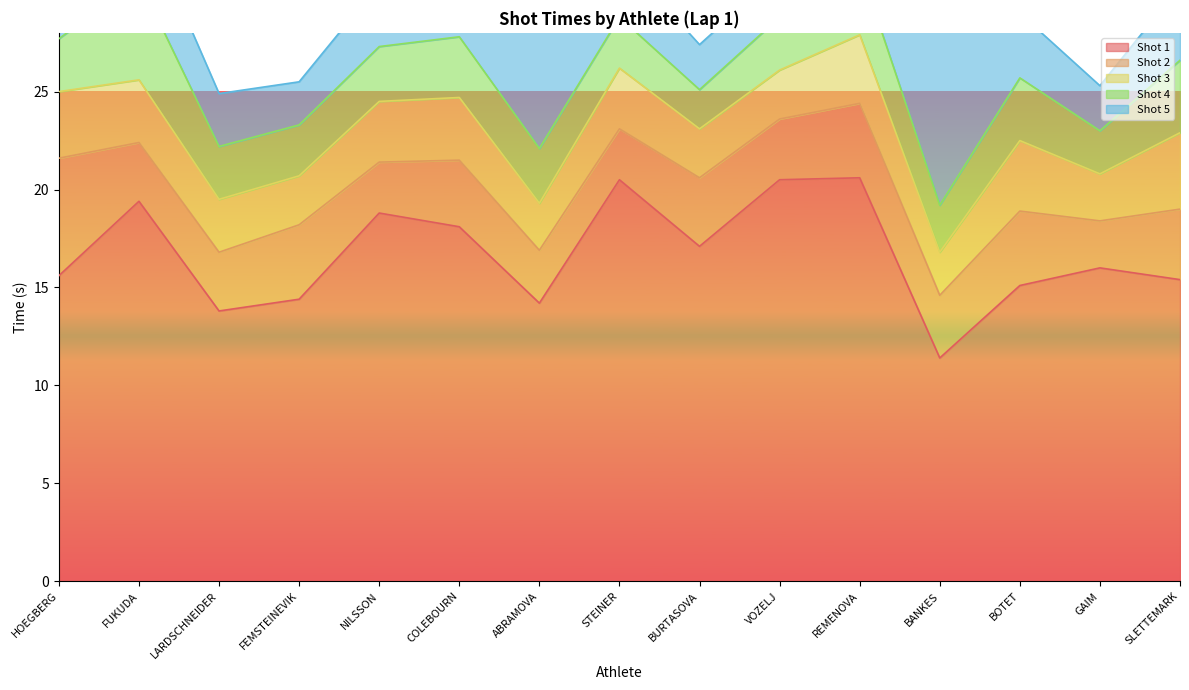

What is the difference between the maximum and minimum values in the Shot 2 series?

3.6